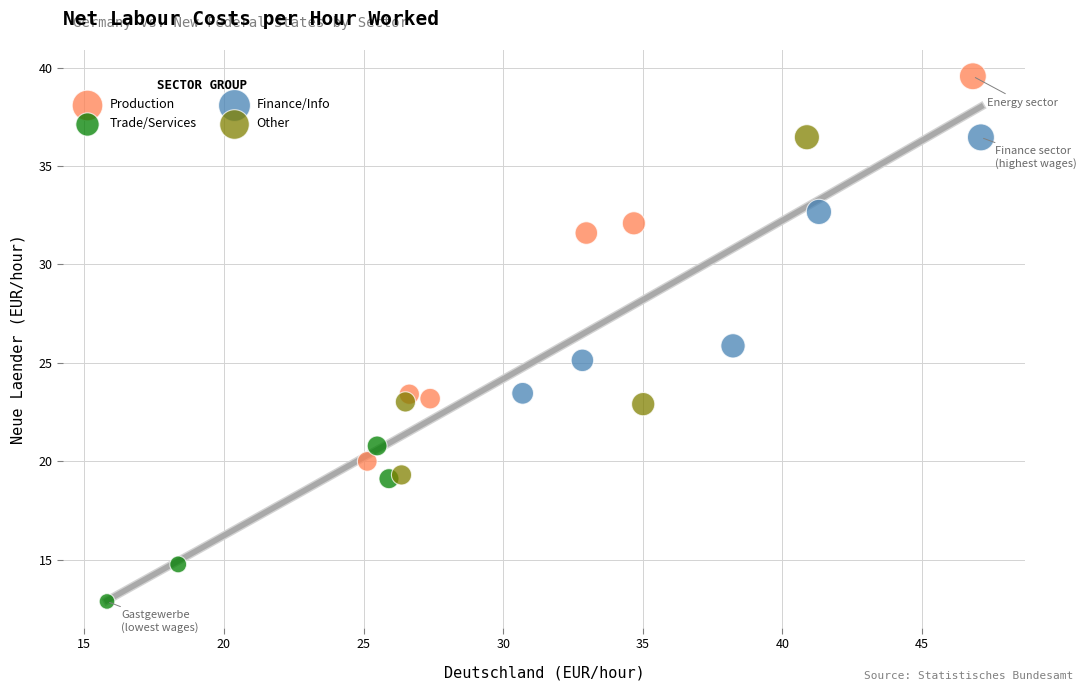

Which series contains the highest Y value?

Production